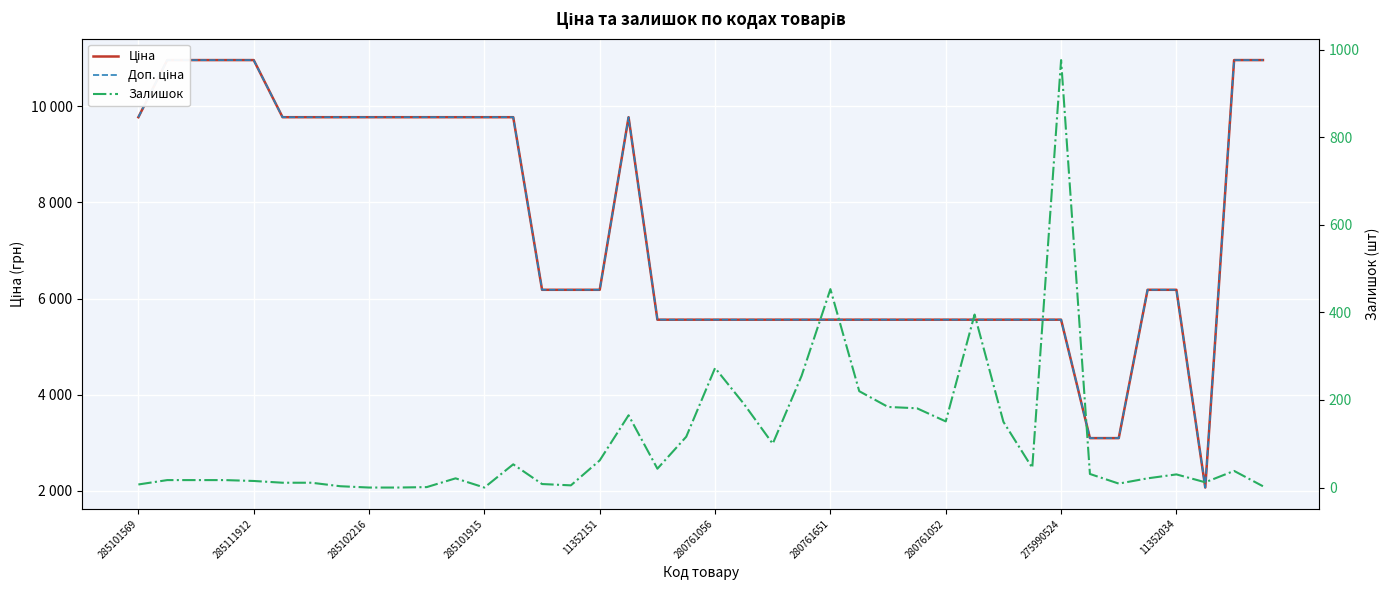

True or false: Залишок and Доп. ціна intersect in this chart.

False